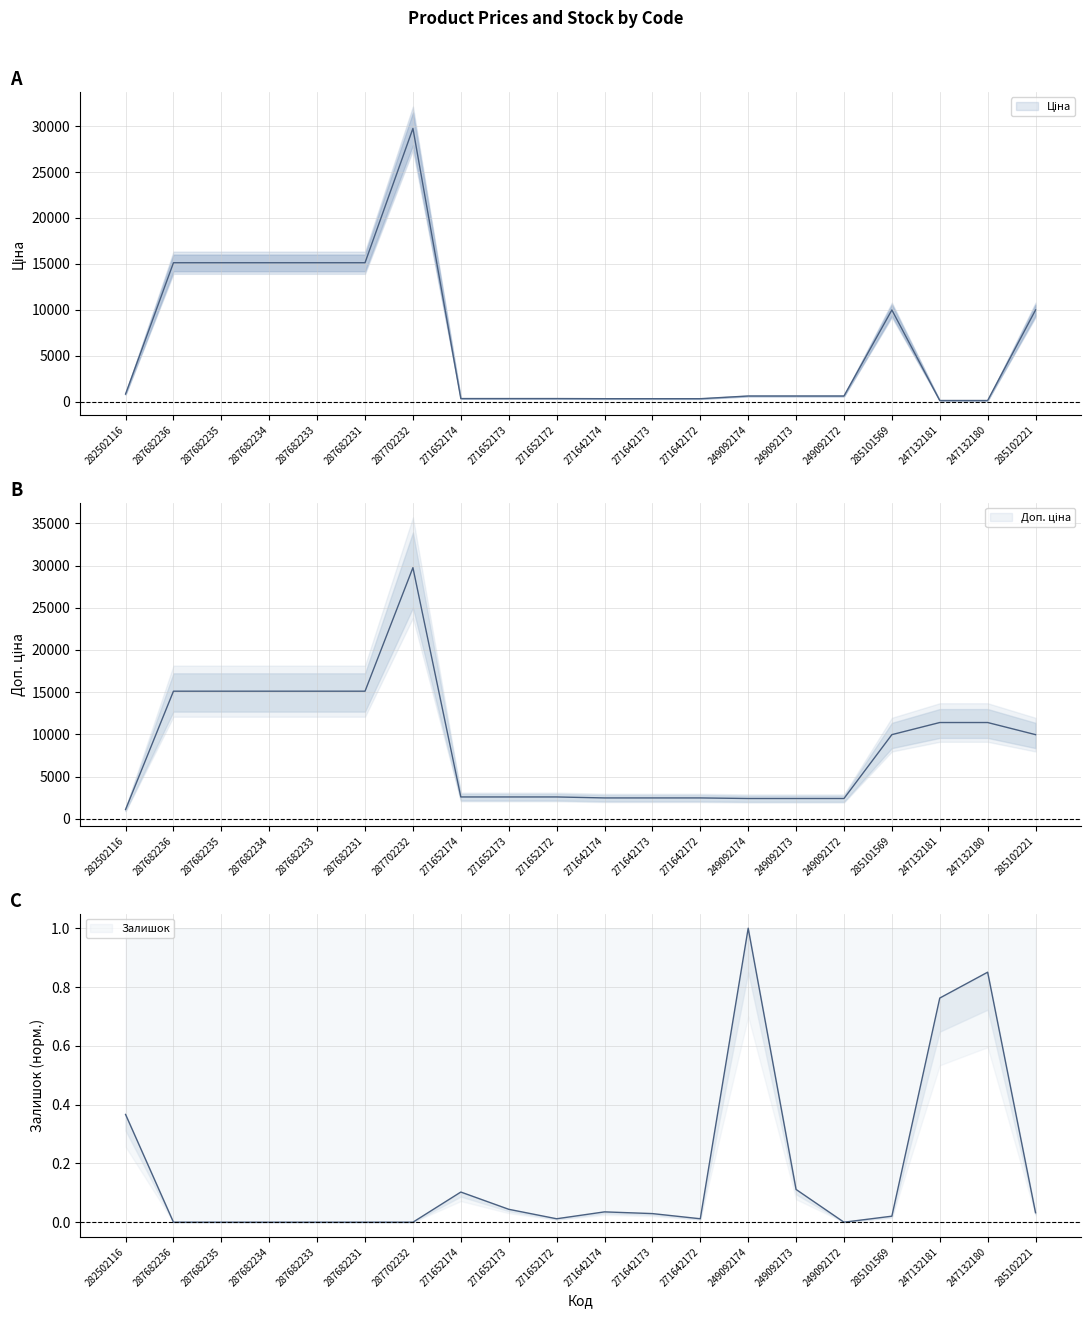

What position from the left is 285102221?

20